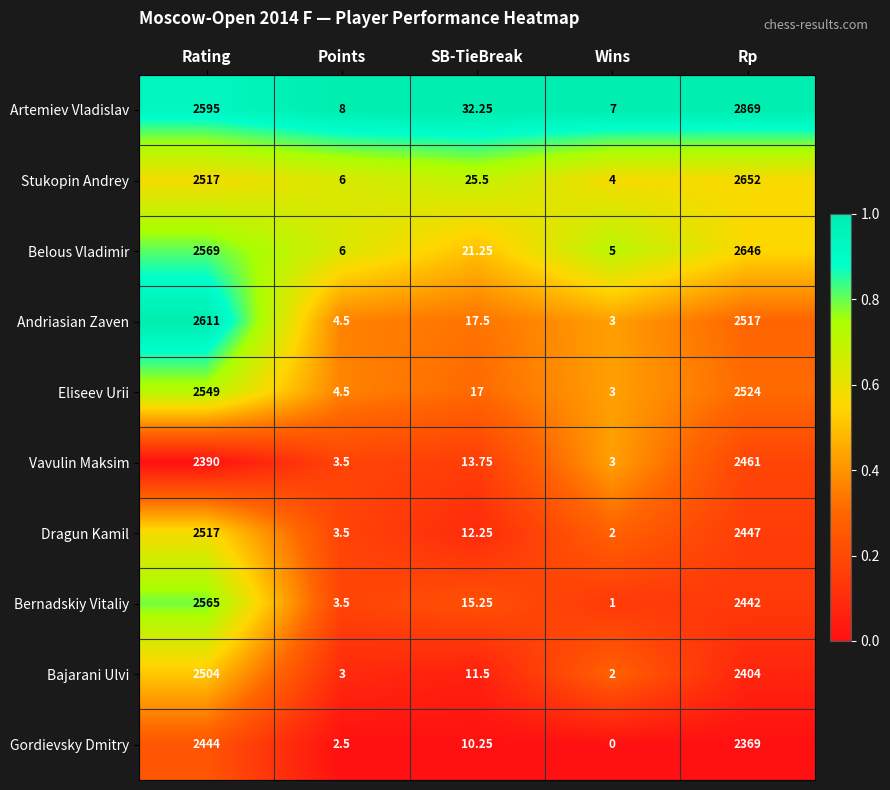

Where is Bajarani Ulvi nearest to the value 1253?

Rp